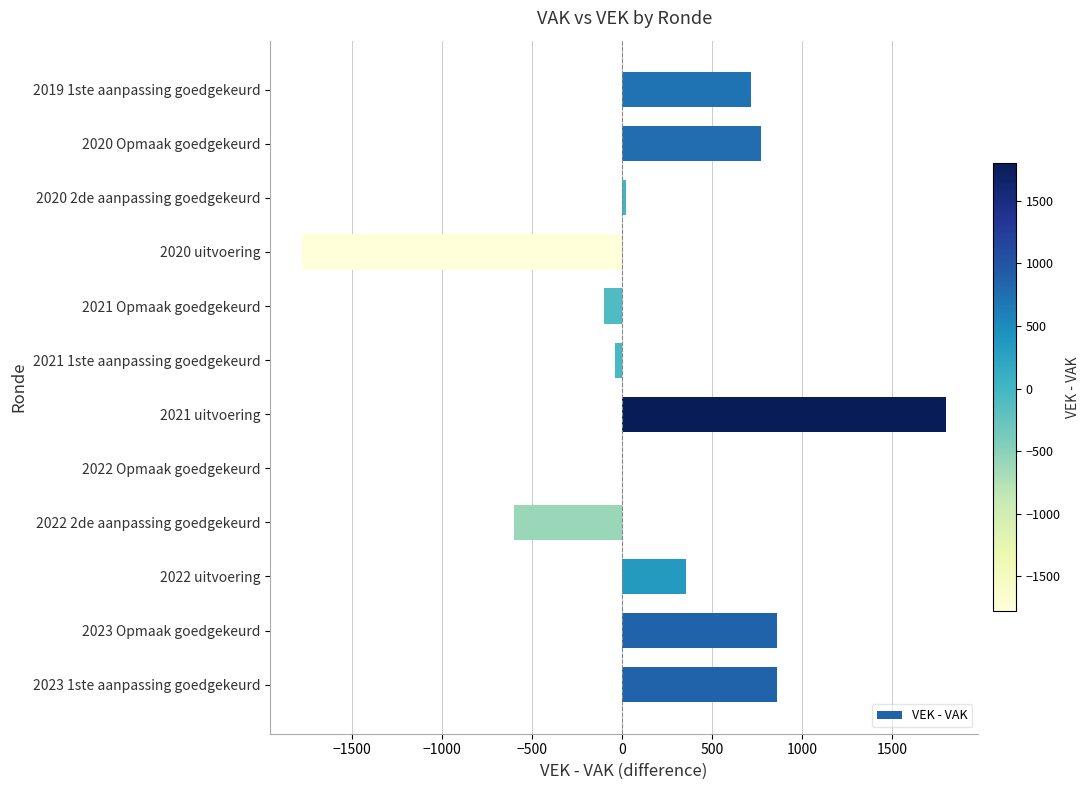

Reading bottom to top, extract all data points from this chart.

2023 1ste aanpassing goedgekeurd=857	2023 Opmaak goedgekeurd=857	2022 uitvoering=356	2022 2de aanpassing goedgekeurd=-600	2022 Opmaak goedgekeurd=0	2021 uitvoering=1800	2021 1ste aanpassing goedgekeurd=-39	2021 Opmaak goedgekeurd=-100	2020 uitvoering=-1779	2020 2de aanpassing goedgekeurd=20	2020 Opmaak goedgekeurd=773	2019 1ste aanpassing goedgekeurd=713